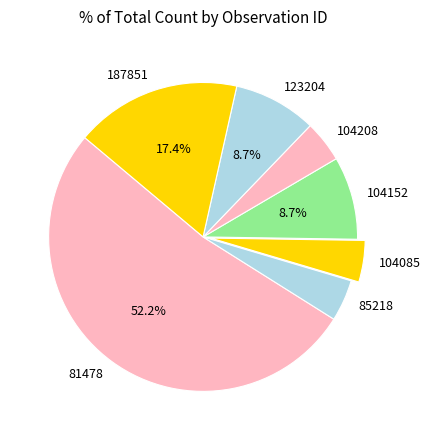

Does 123204 account for over 50% of the chart?

No